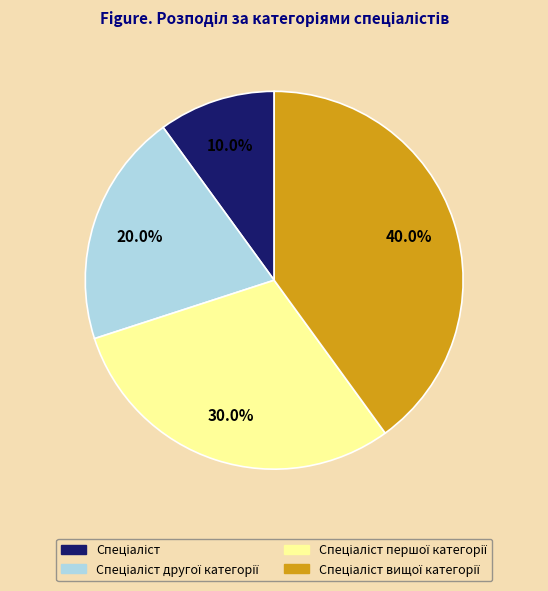

Is there any slice that represents more than half of the pie?

No